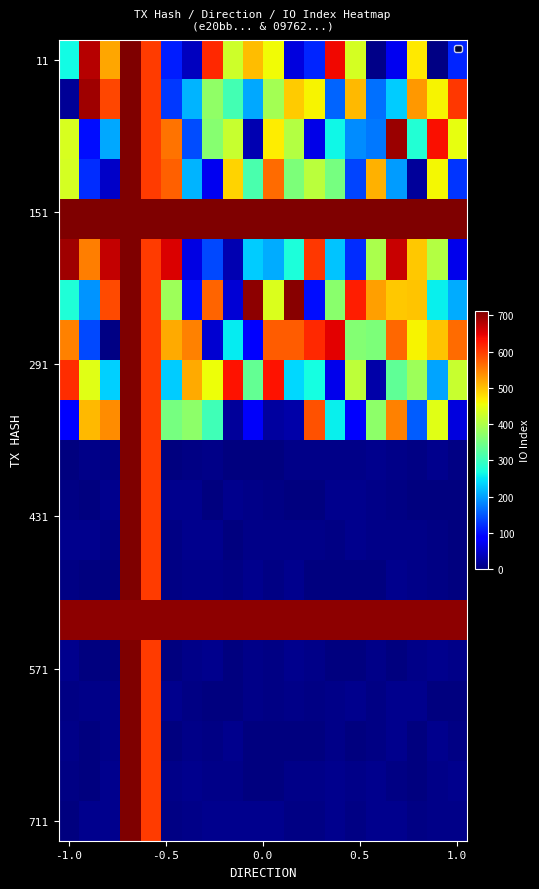

How many distinct data groups are displayed?

20